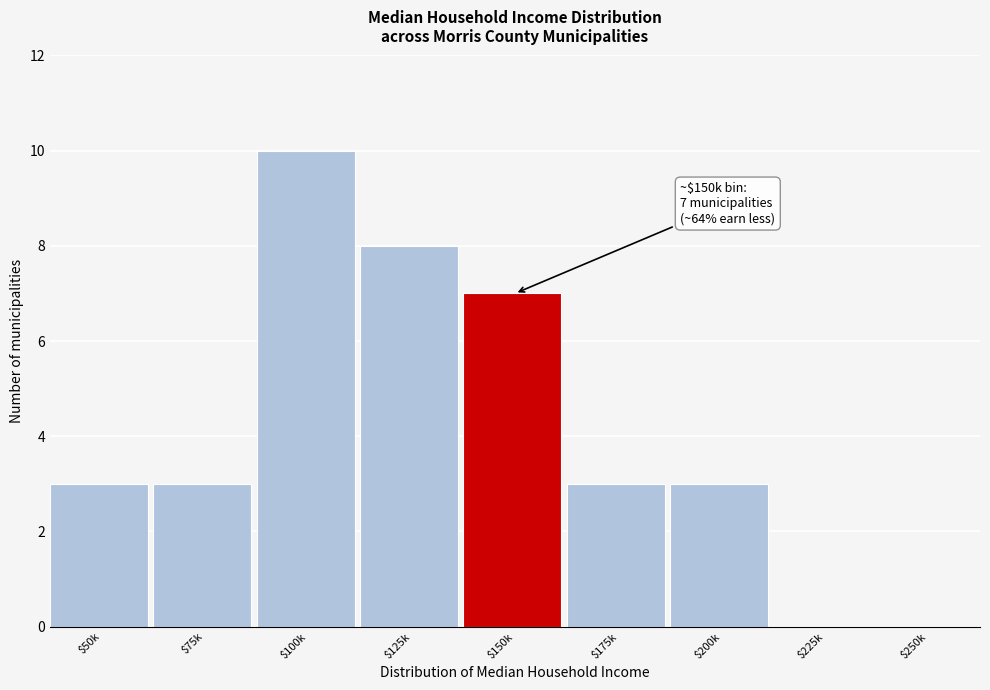

True or false: the data shows 4 at $50k.

False